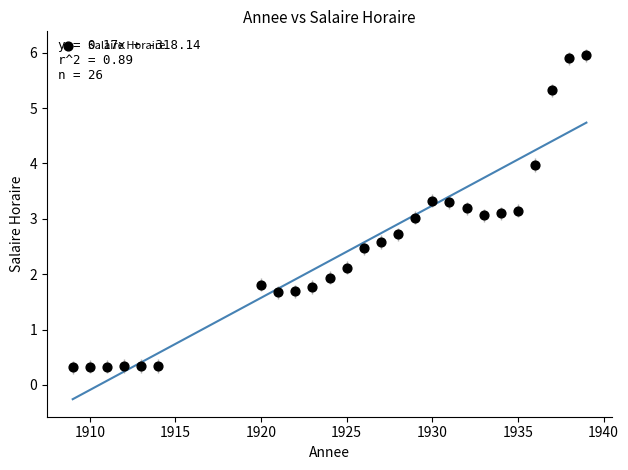

What is the range of Y values (max minus min)?

5.6